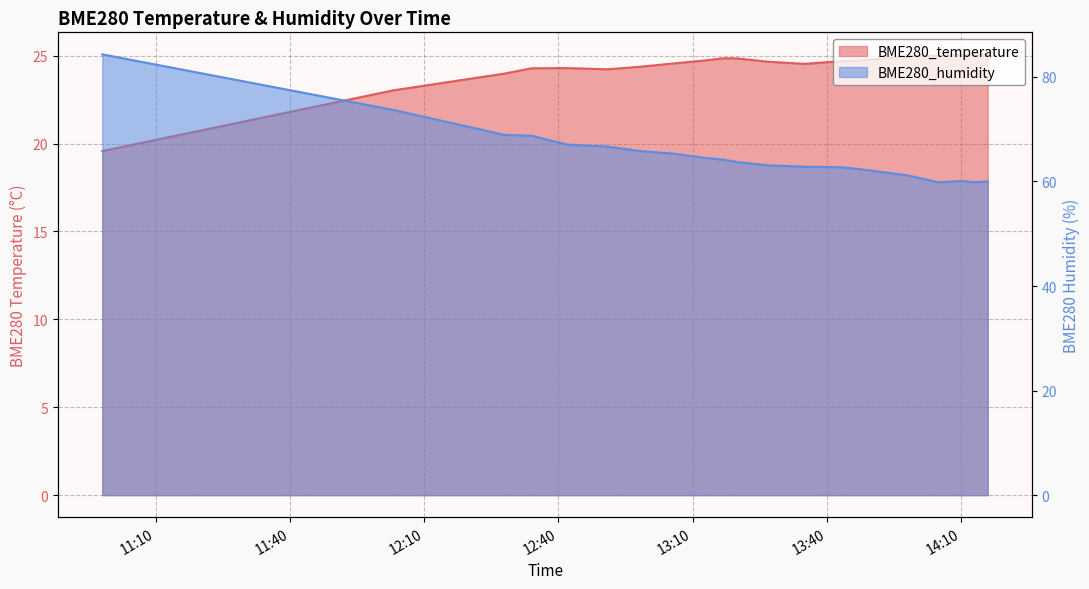

What is the spread (max minus min) of values at 2023/06/24 13:35?

38.3